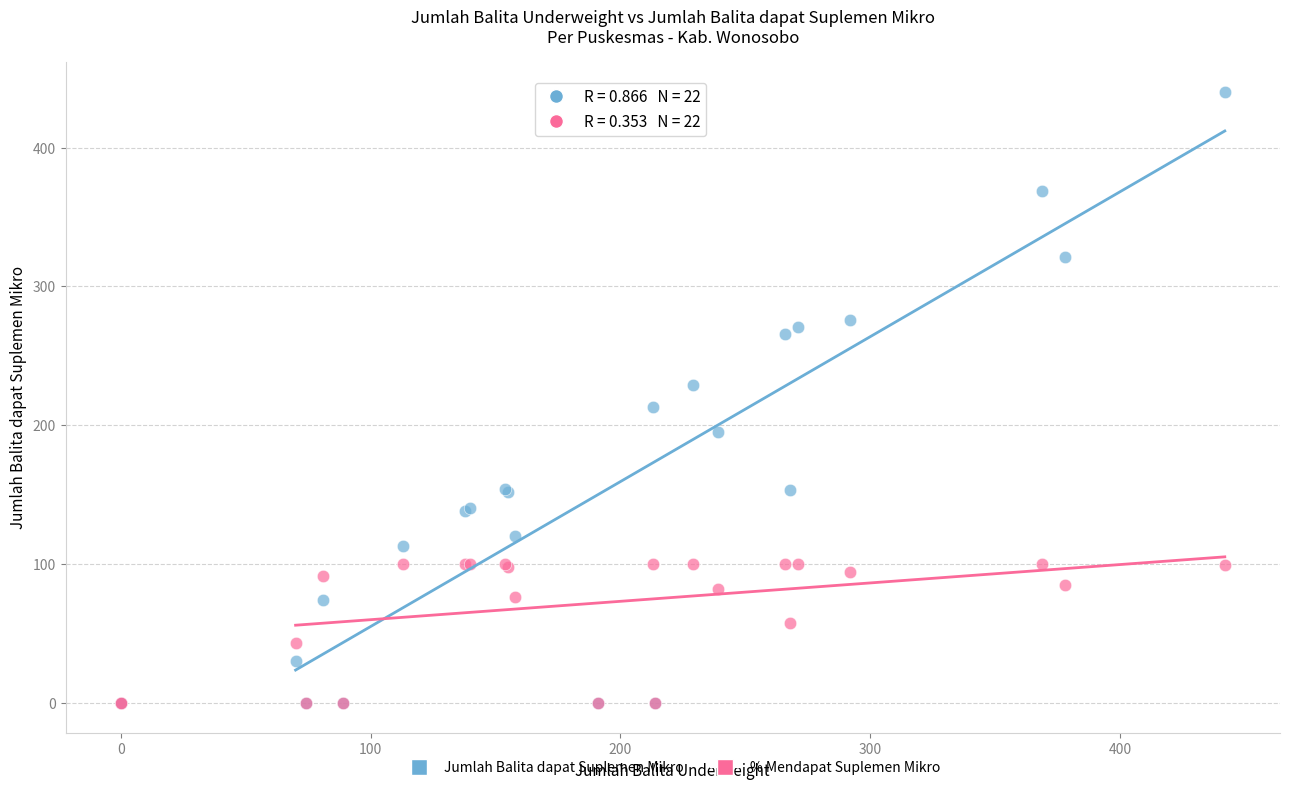

Which series has the largest Y range (max minus min)?

Jumlah Balita dapat Suplemen Mikro